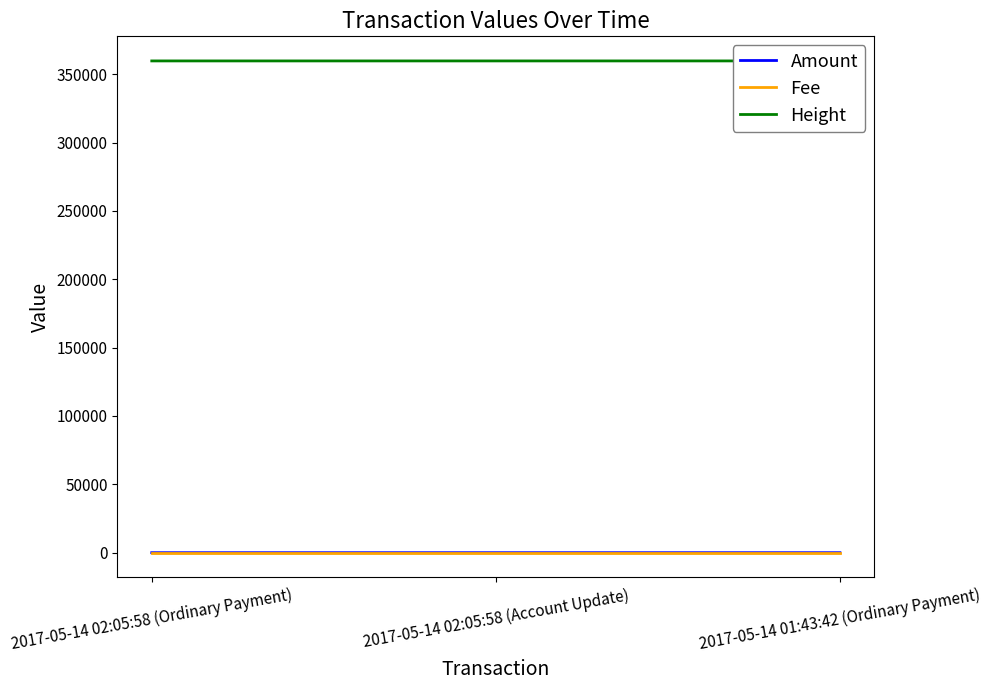

Rank the categories by Amount value from highest to lowest.

2017-05-14 01:43:42 (Ordinary Payment), 2017-05-14 02:05:58 (Ordinary Payment), 2017-05-14 02:05:58 (Account Update)